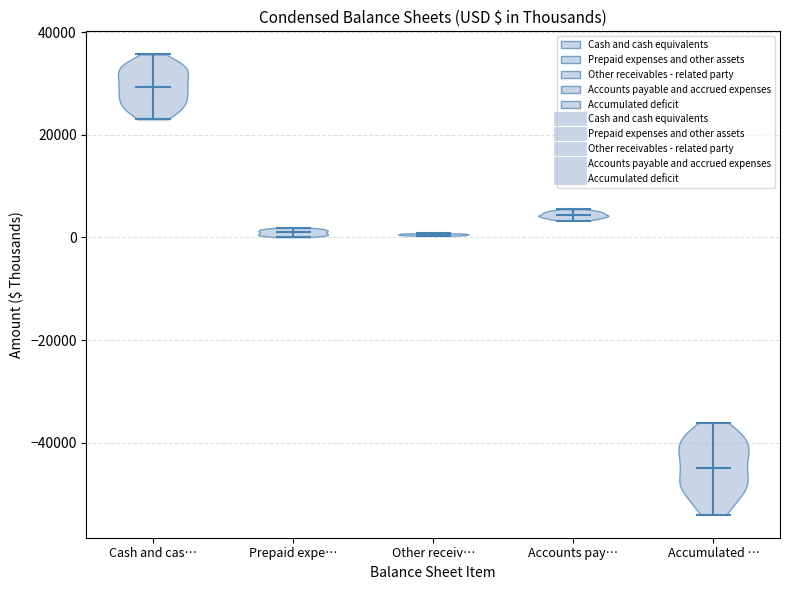

Which violin has the highest median line?

Cash and cas…